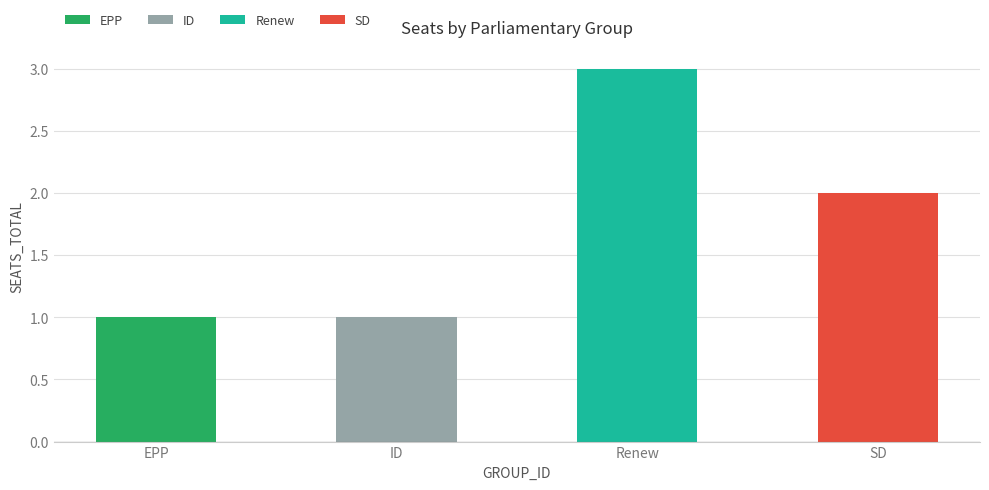

What is the sum of the values at EPP and ID?

2